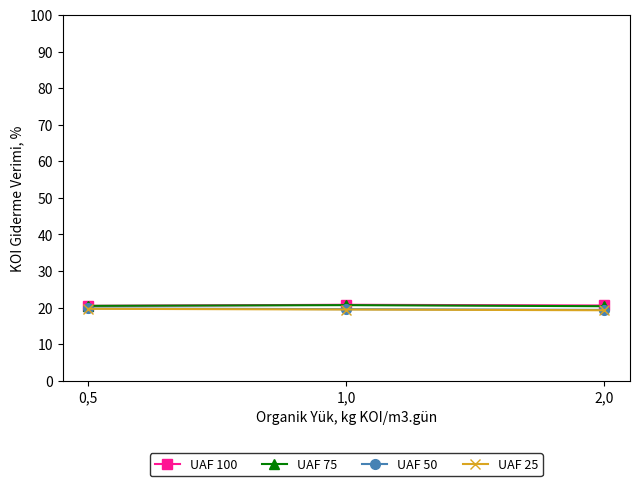

What is the minimum value shown in the chart?

19.3